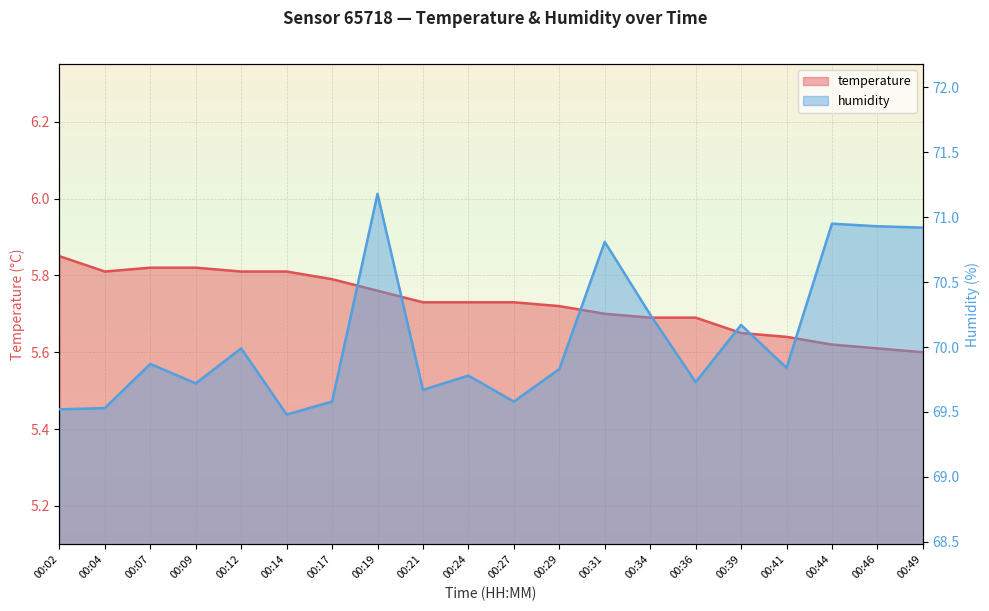

Between 00:14 and 00:31, which series saw the biggest shift?

humidity